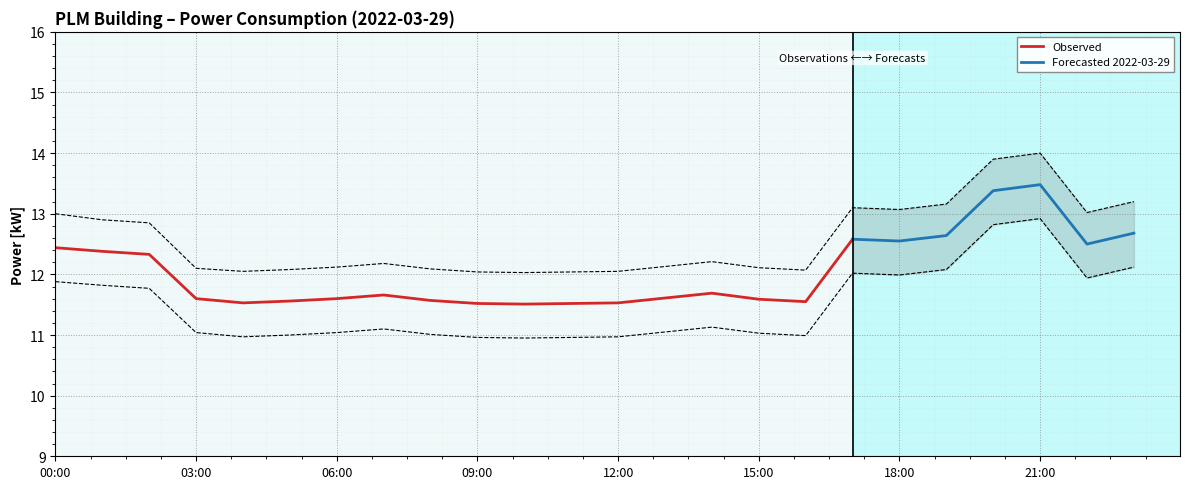

True or false: there are more than 1 points higher than both neighbors.

True